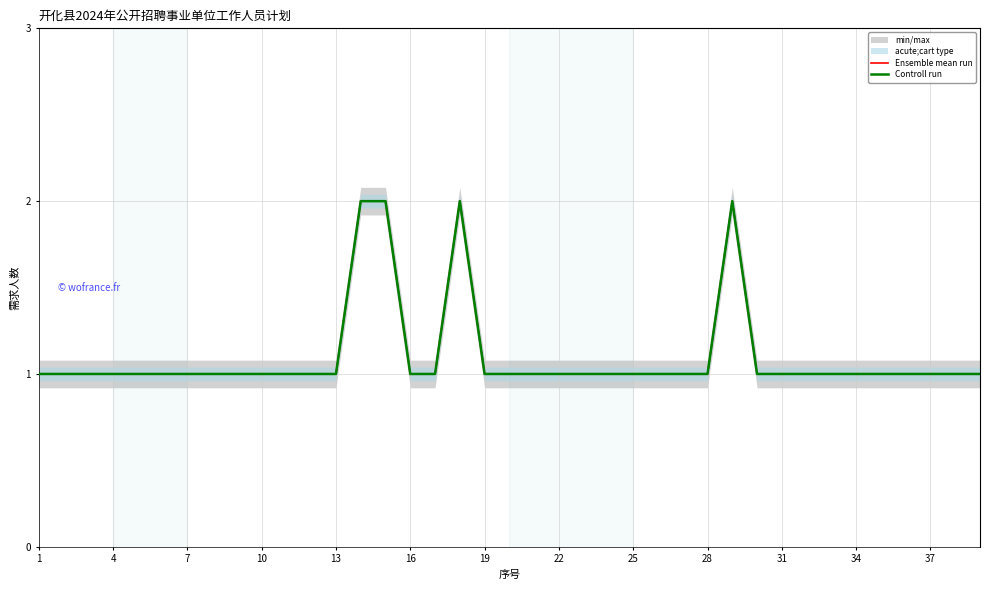

The value of Controll run at 26 is 1. True or false?

False